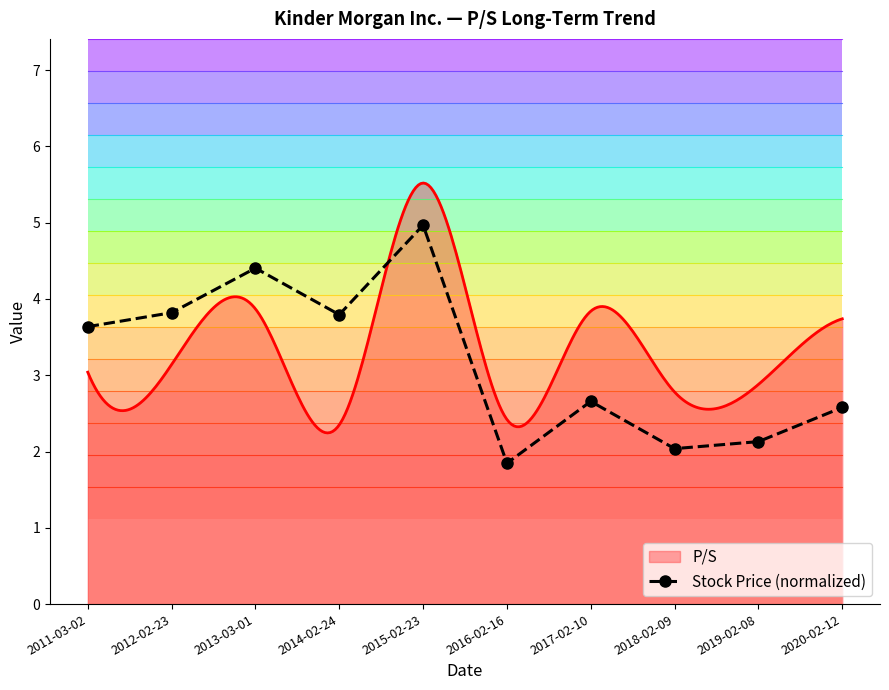

How many data points are above 3?

5